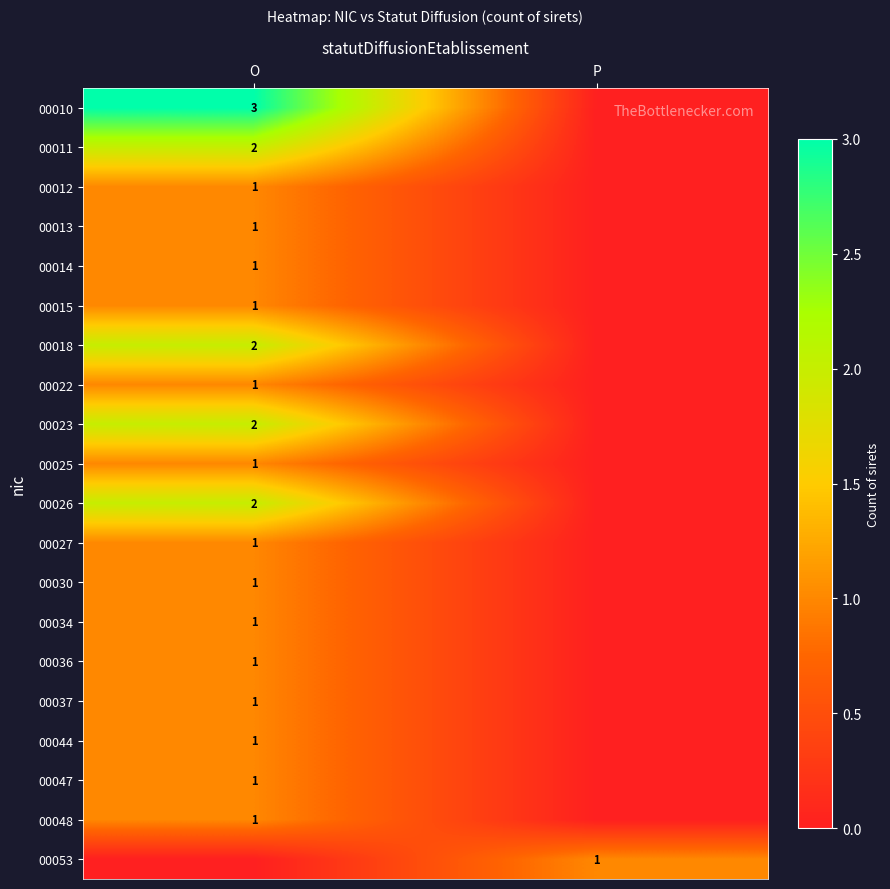

The 00022 series shows 1 at O. True or false?

True